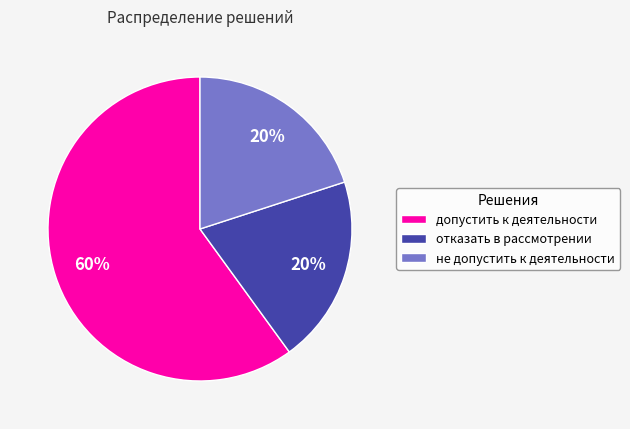

Which has a higher value, не допустить к деятельности or допустить к деятельности?

допустить к деятельности